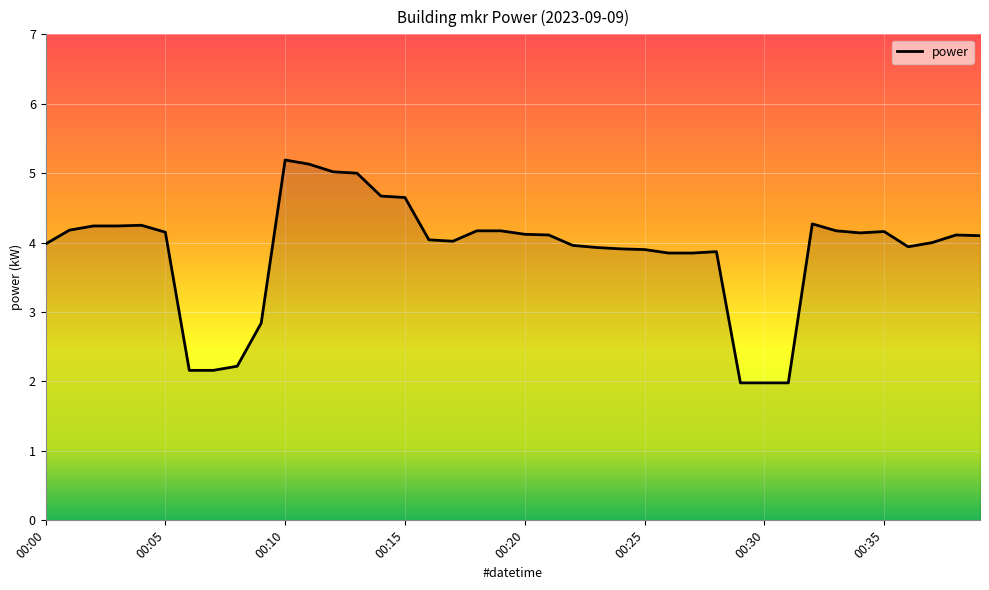

Is this an area chart (filled region under the line)?

No